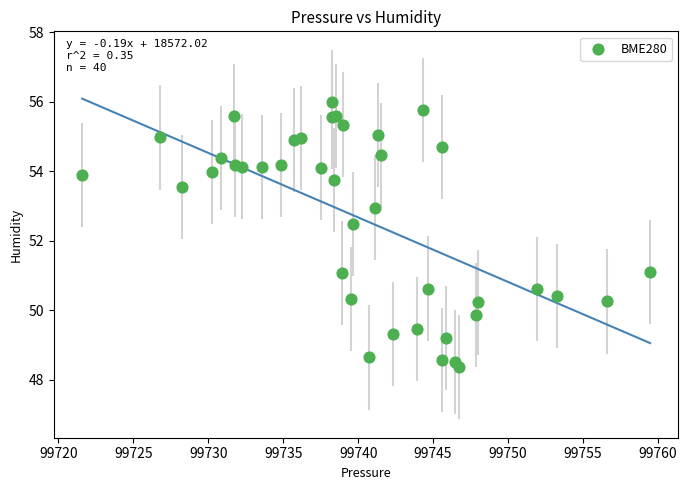

What Y value in the scatter plot is closest to 52?

52.5